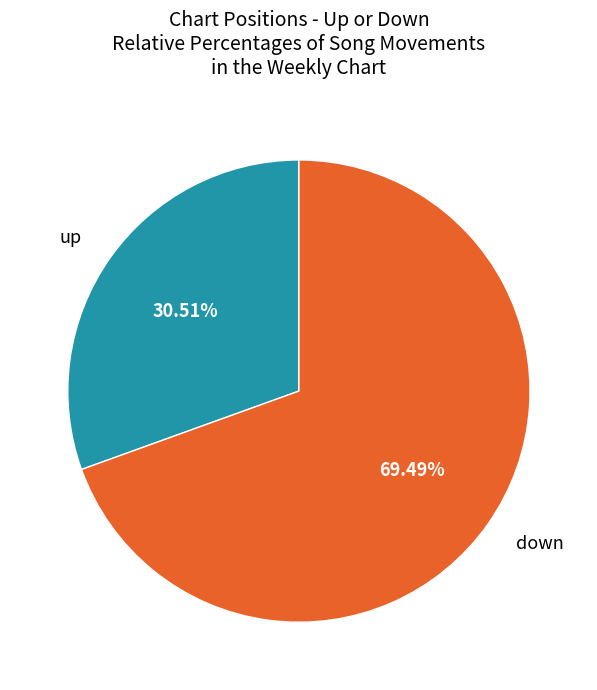

Is there any slice that represents more than half of the pie?

Yes